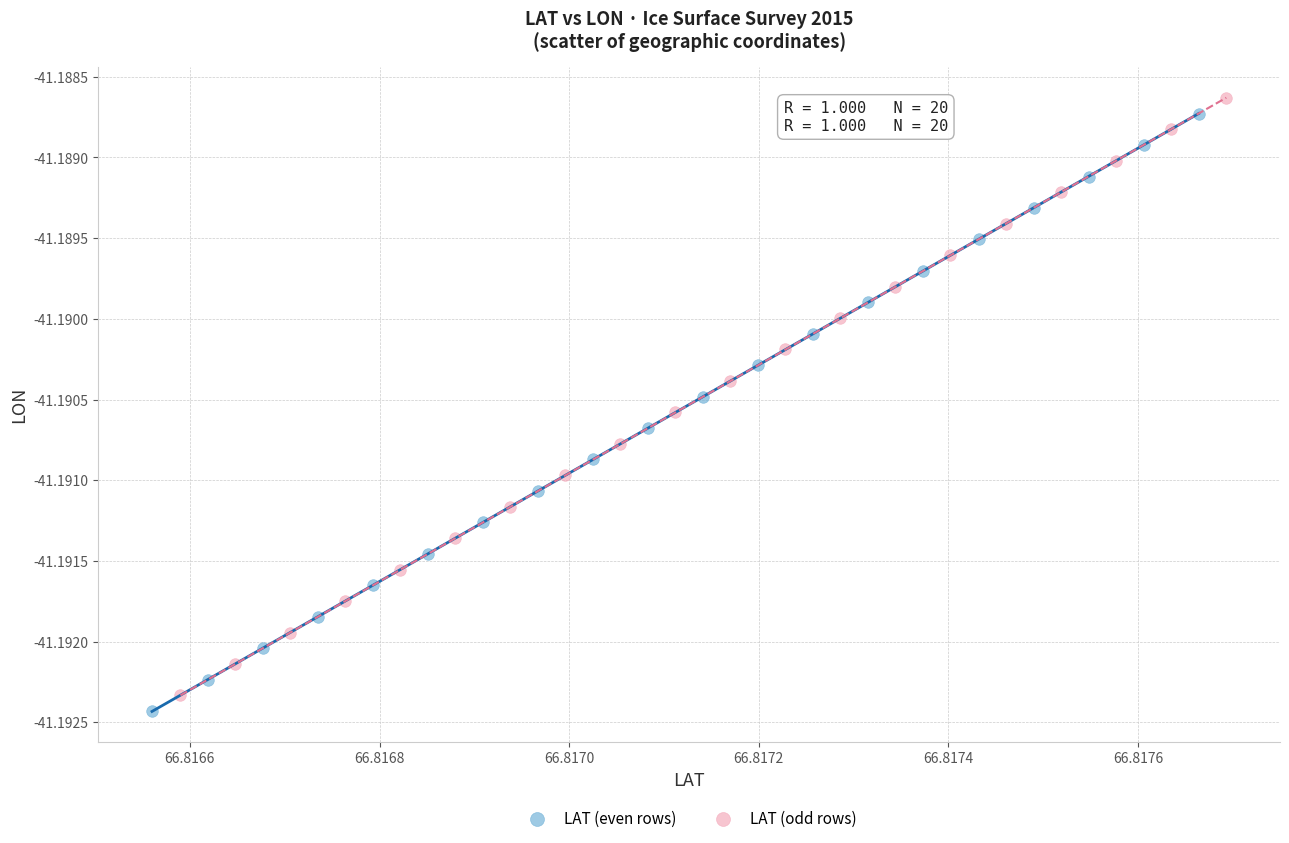

What are all the series names shown in the legend?

LAT (even rows), LAT (odd rows)